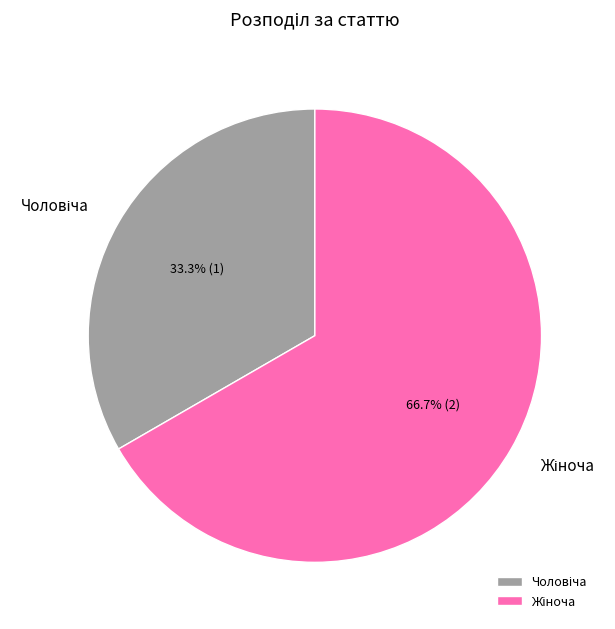

Is there any slice that represents more than half of the pie?

Yes